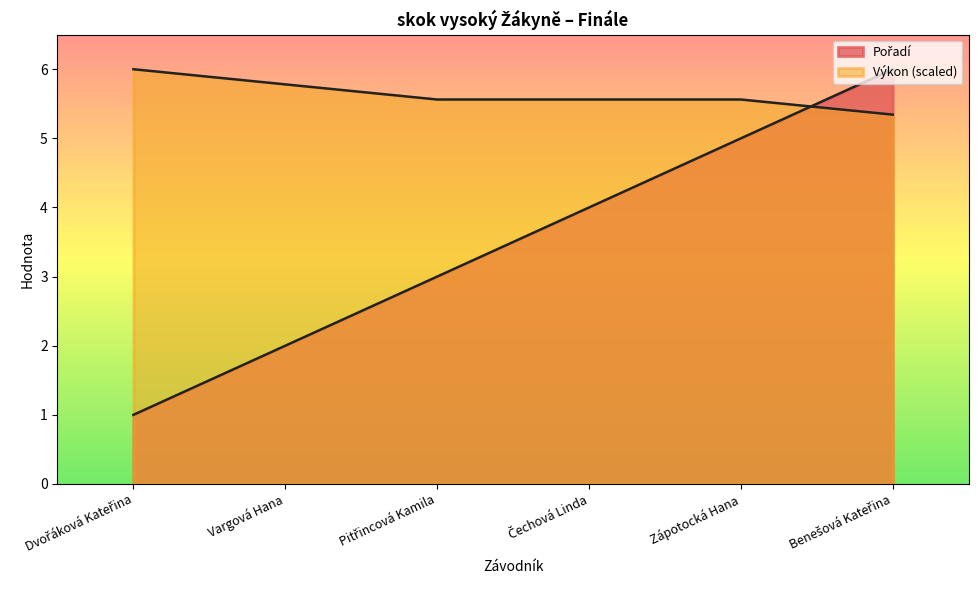

What is the maximum value shown in the chart?

6.0